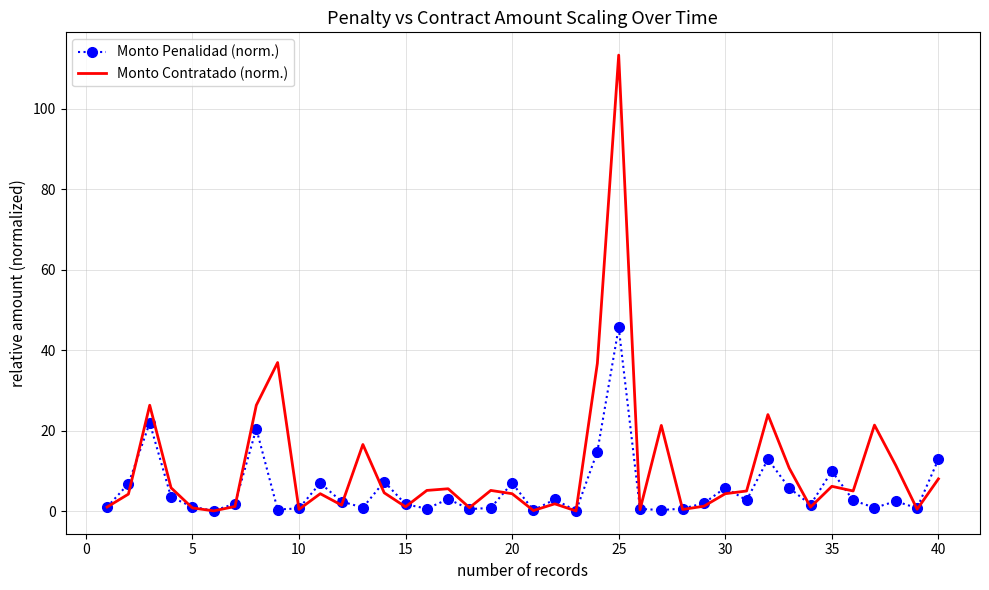

List the series in order of their peak value, lowest first.

Monto Penalidad (norm.), Monto Contratado (norm.)